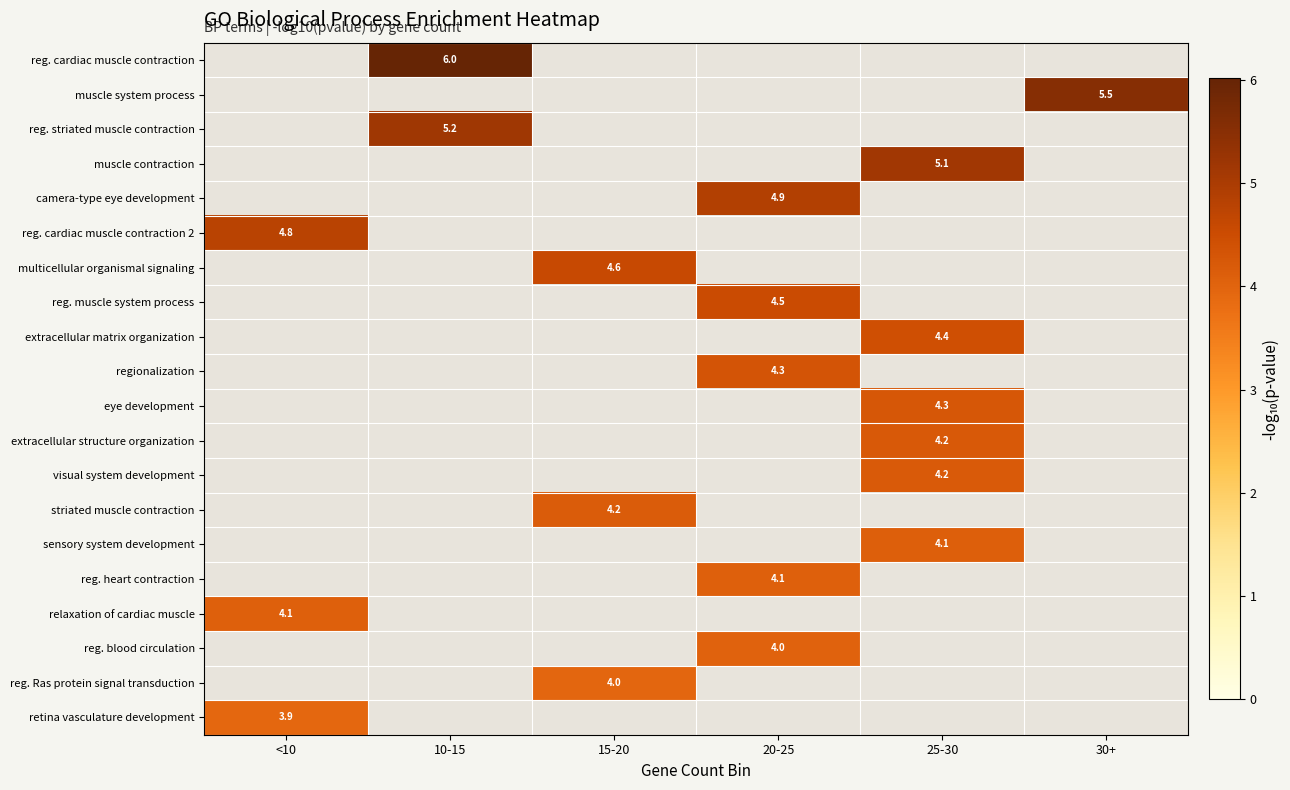

Is the value of sensory system development at 30+ greater than the value of extracellular matrix organization at 20-25?

No